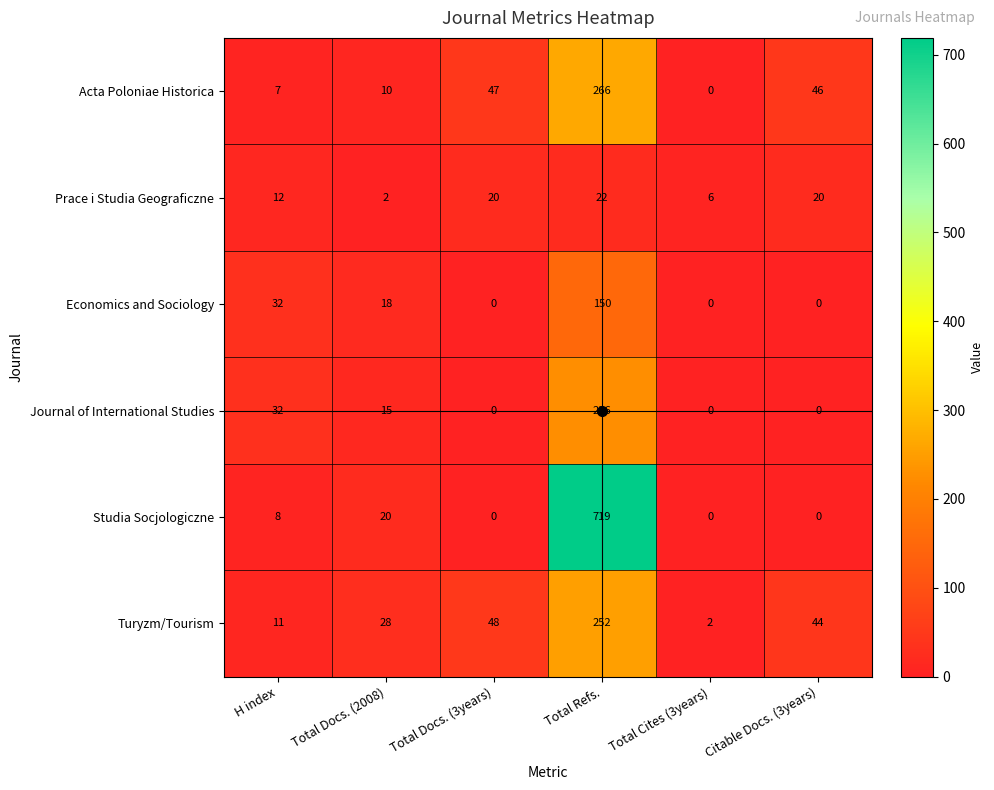

What is the total value across all series at Total Docs. (2008)?

93